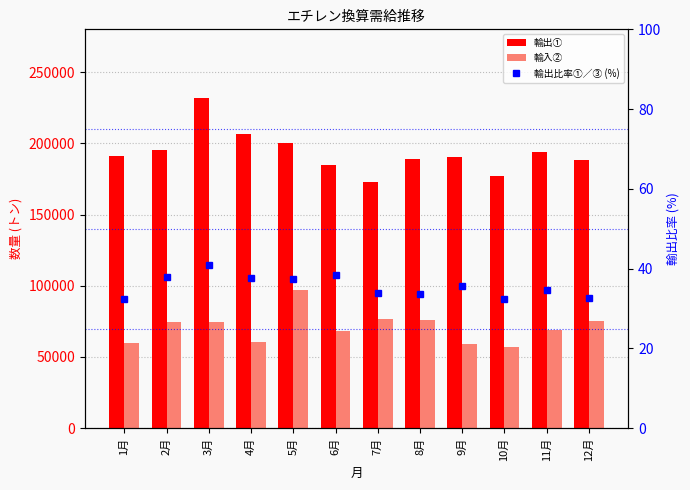

What is the difference between the 輸出① values at 2月 and 3月?

36500.0